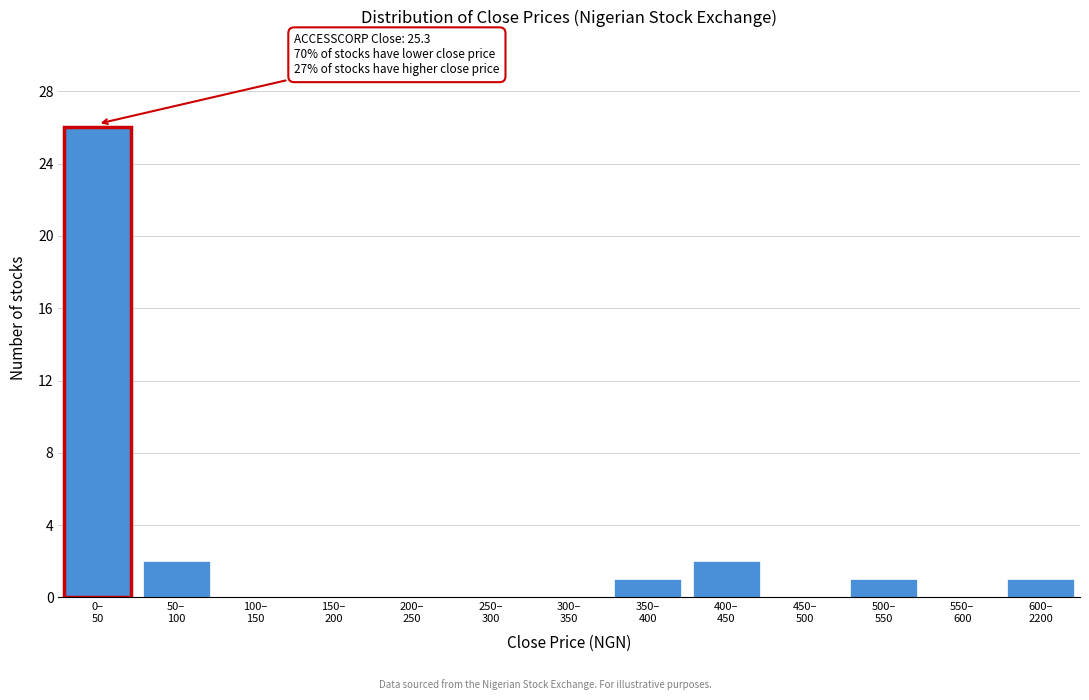

What is the maximum value shown in the chart?

26